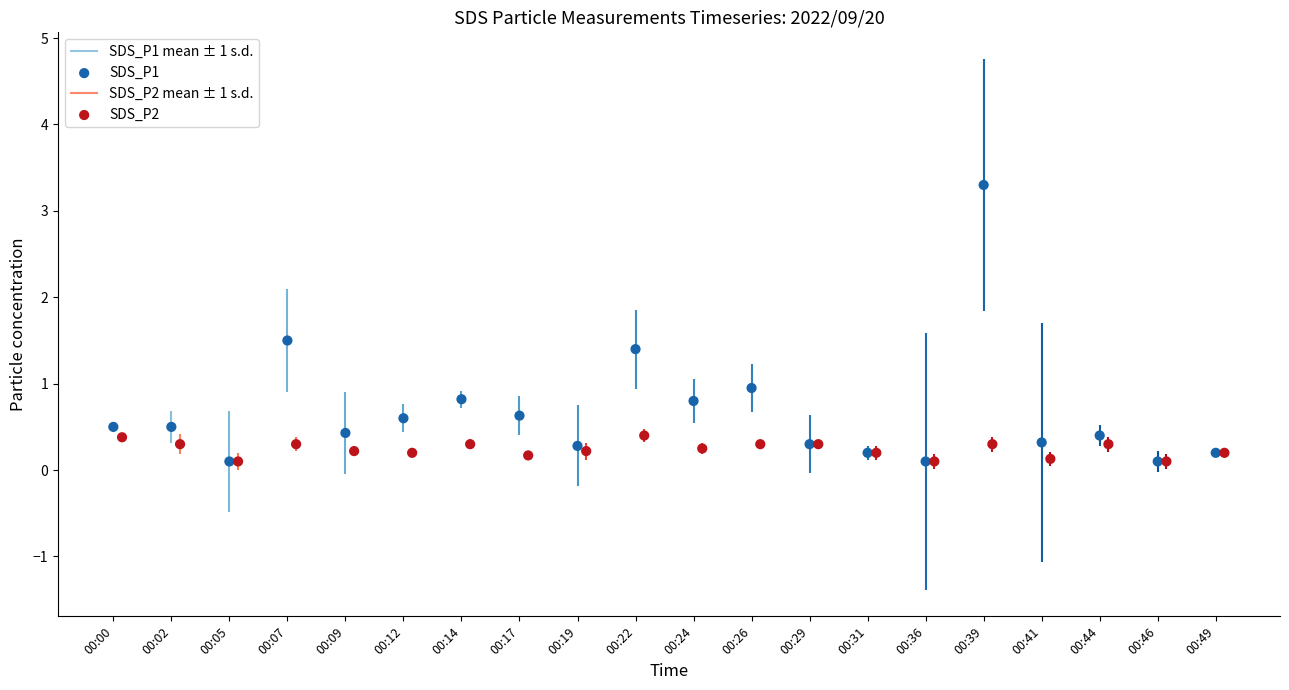

What is the total value across all series at 00:36?

0.2